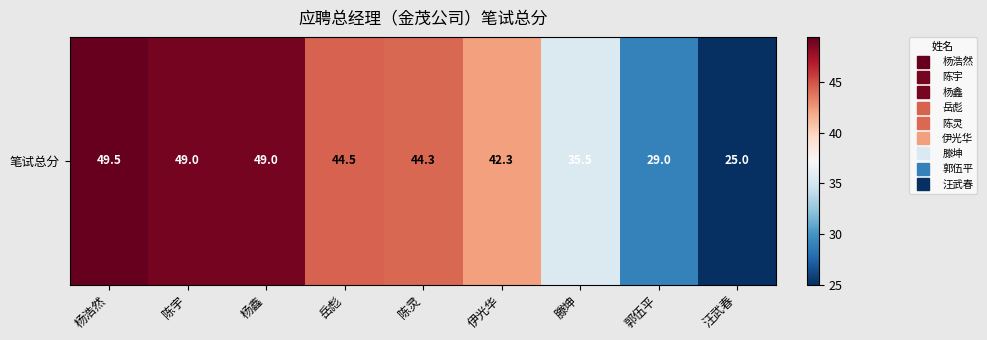

At which label is the value closest to 37?

滕坤